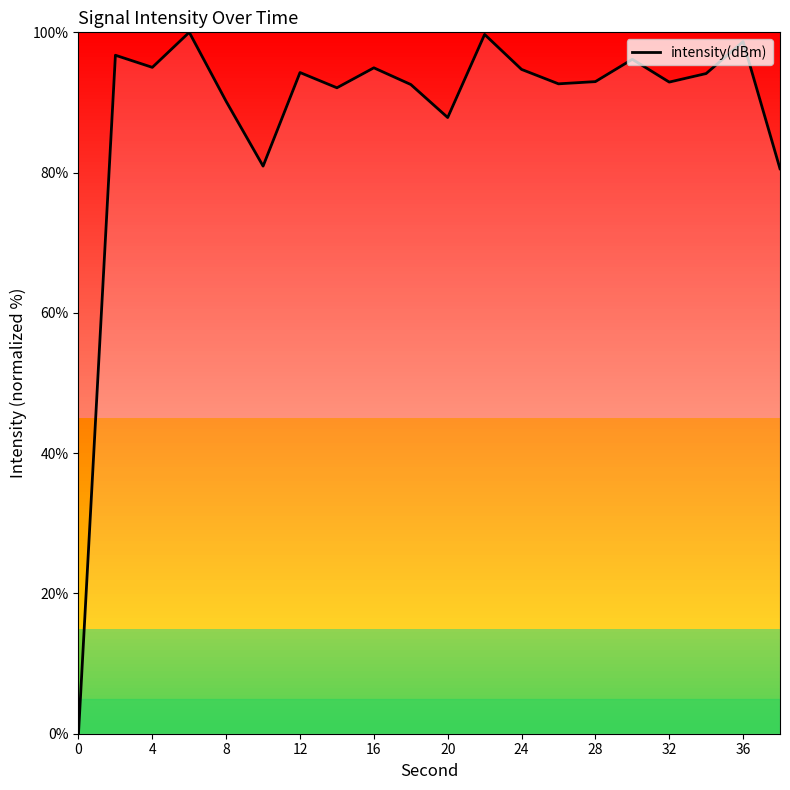

What is the greatest value displayed?

100.0